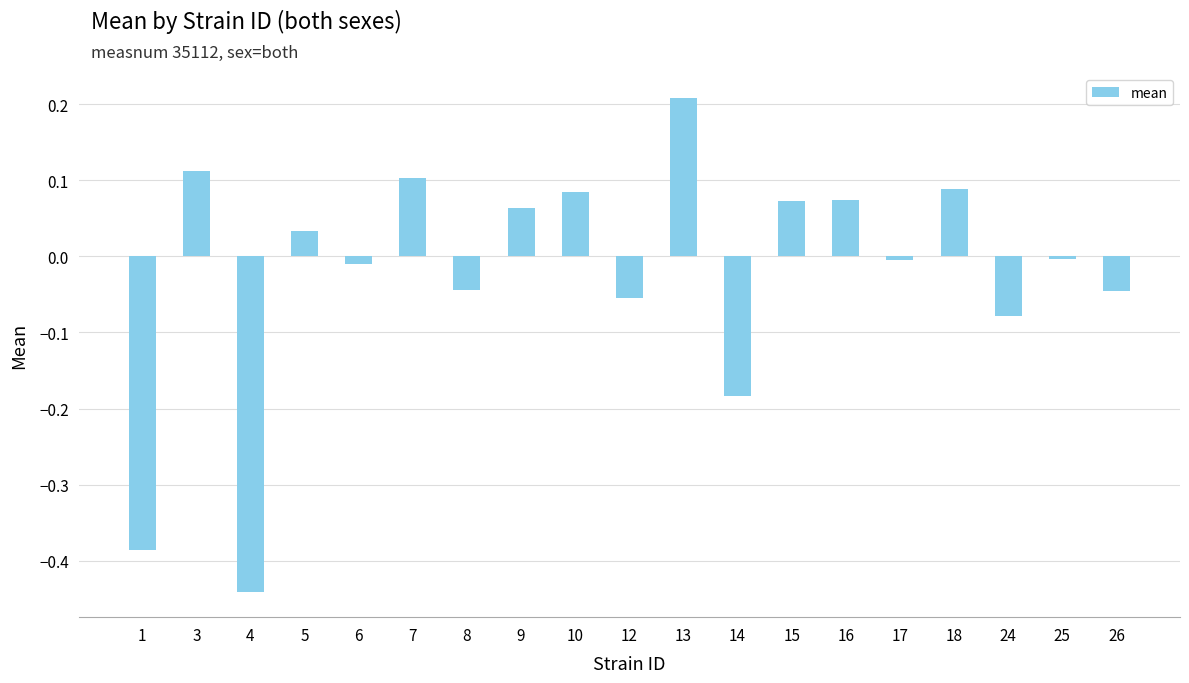

At which category does the chart reach its peak across all series?

13